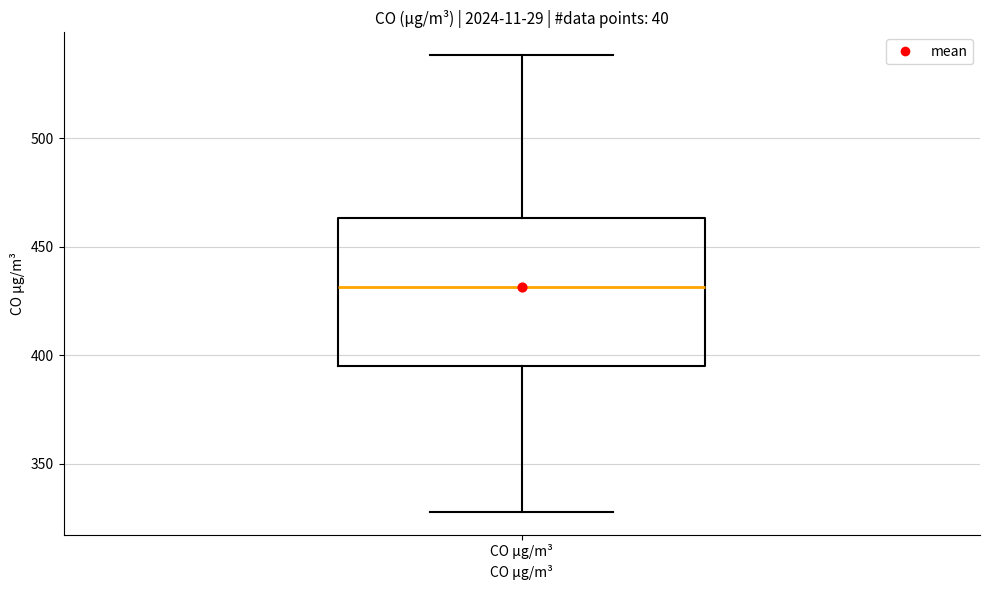

Transcribe this box plot: give where the median line is, the range the box spans, and where the two whiskers end, as read against the y-axis. The values are not printed on the chart, so give them approximately, as read against the axis.

median 430, box 395 to 465, whiskers 330 to 540